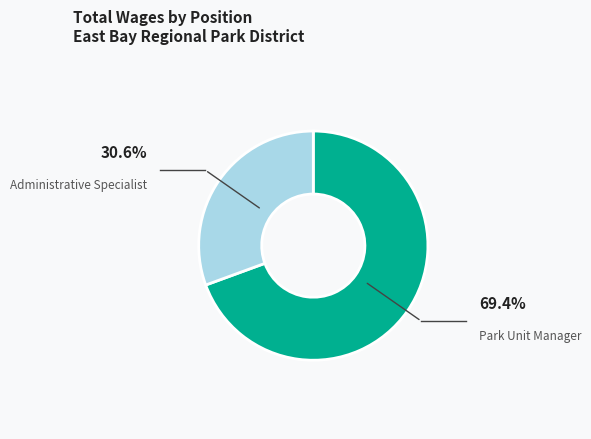

Combined, do Park Unit Manager and Administrative Specialist account for over 50%?

Yes